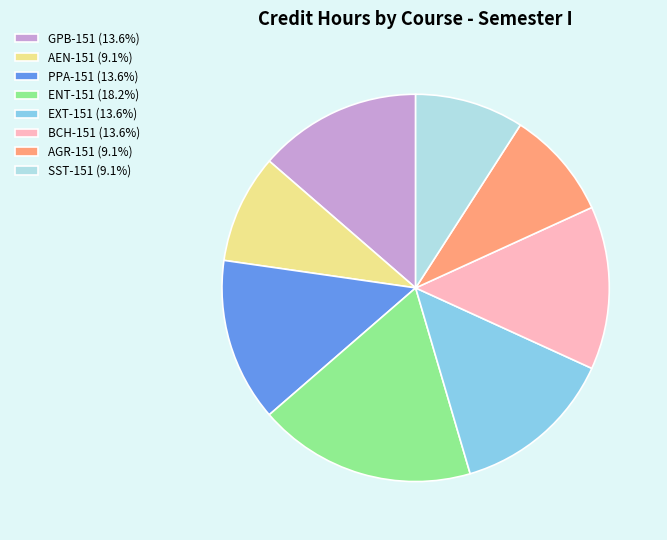

Between AGR-151 and PPA-151, which is larger?

PPA-151